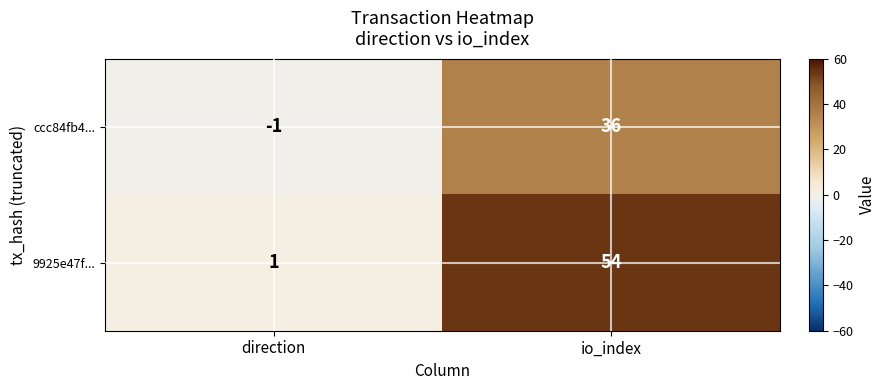

Reading right to left, list all the values displayed in this chart.

ccc84fb4...: 36	-1
9925e47f...: 54	1